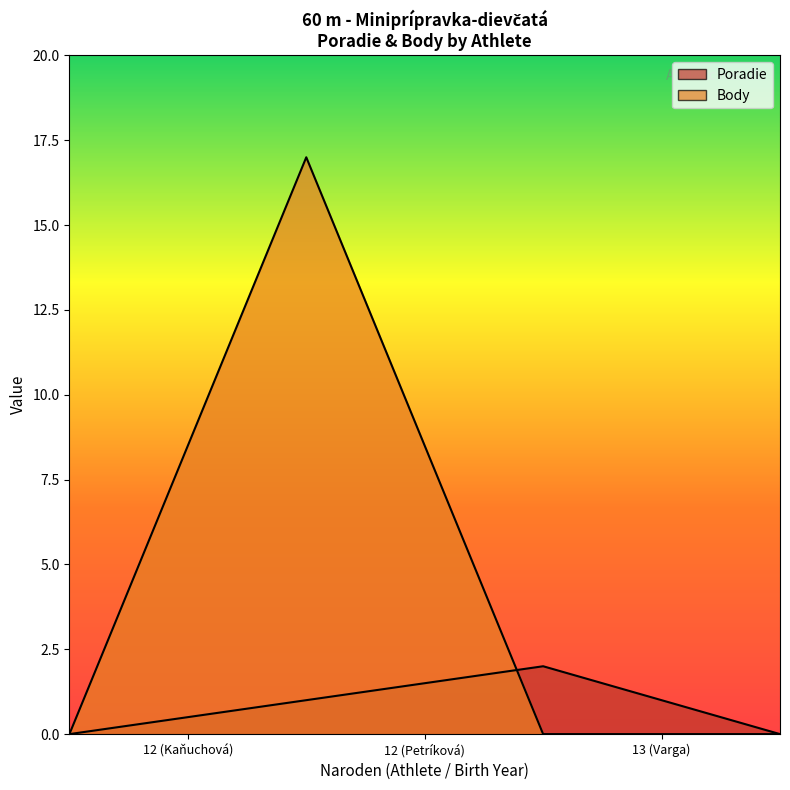

What is the value of the Poradie point at the 2nd from the left?

1